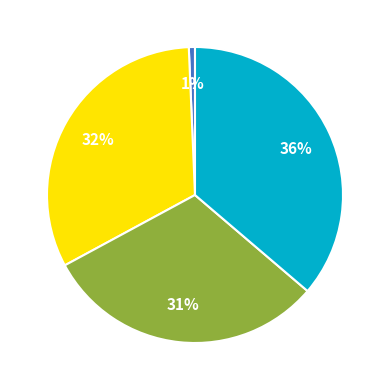

Is there any slice that represents more than half of the pie?

No